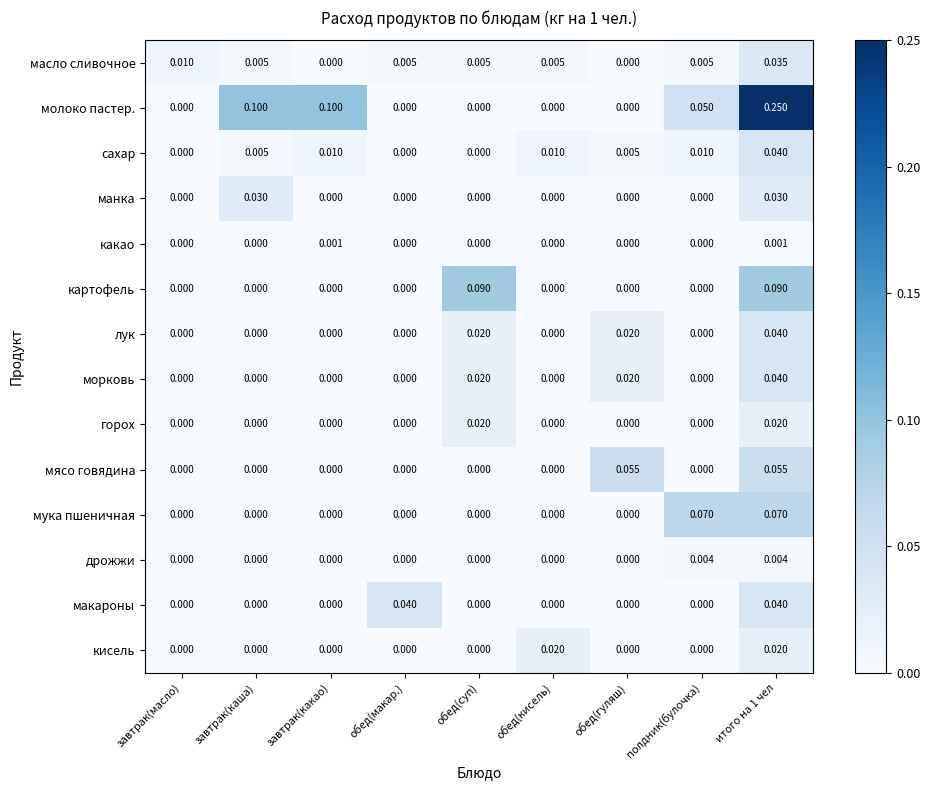

How many values in картофель are above zero?

2